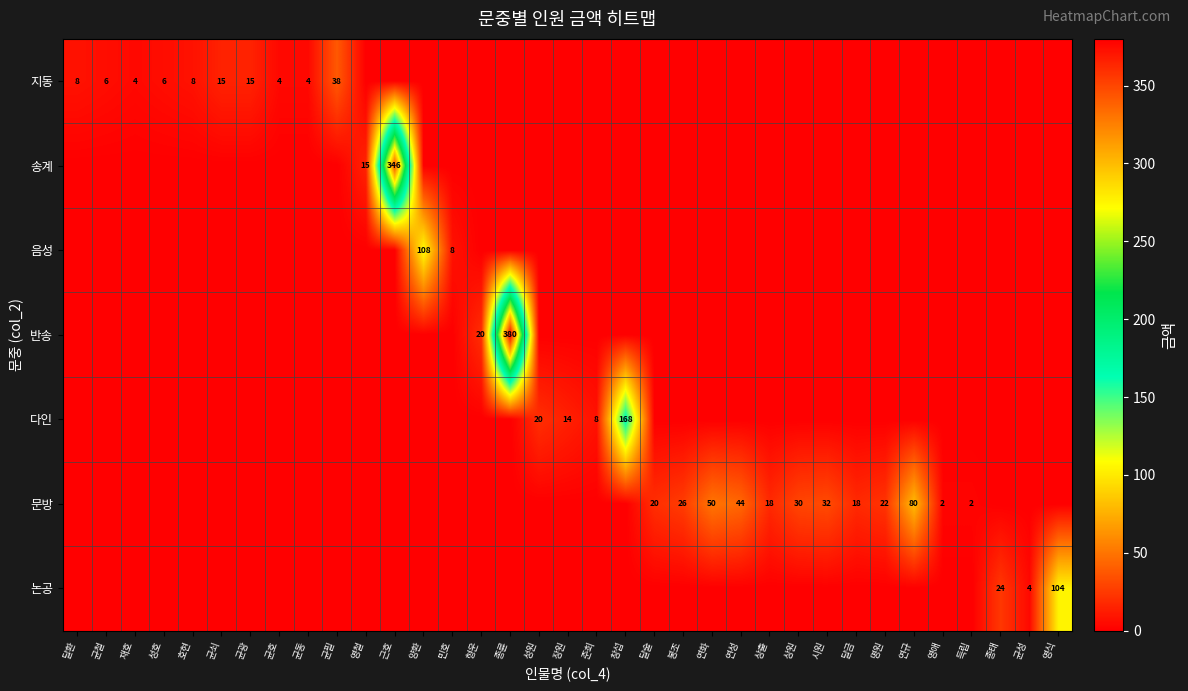

The value of 지동 at 재호 is 4. True or false?

True